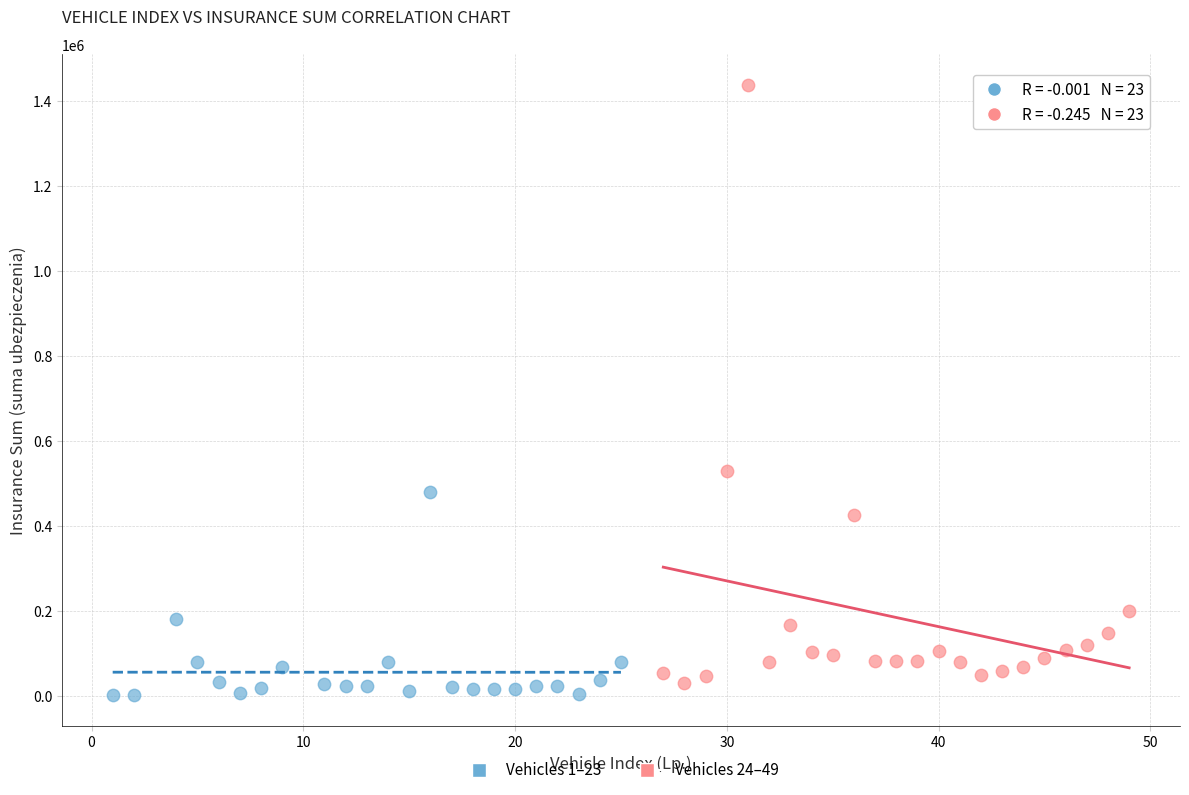

What are all the series names shown in the legend?

Vehicles 1–23, Vehicles 24–49